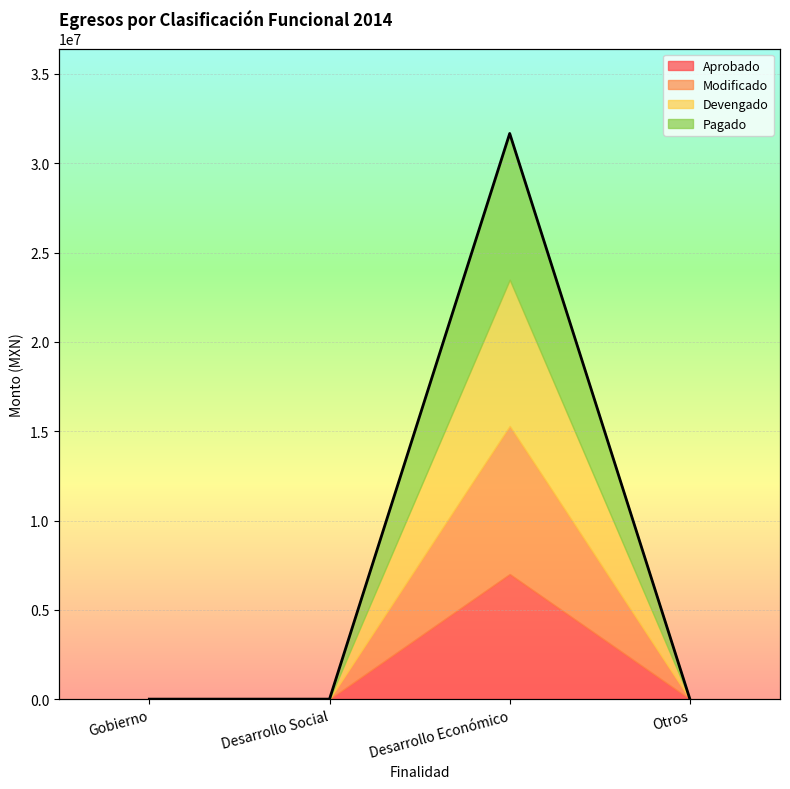

Rank the categories by value from highest to lowest.

Desarrollo Económico, Gobierno, Desarrollo Social, Otros